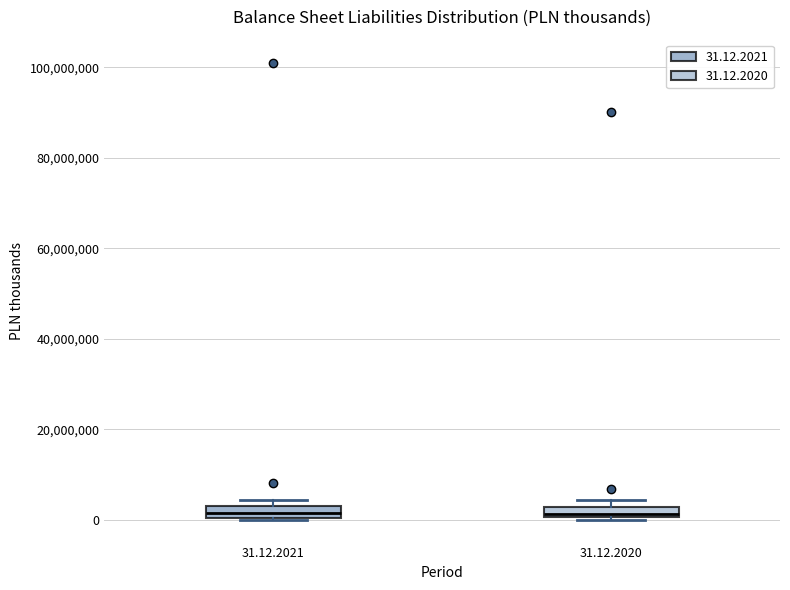

Where does the median line of the box for 31.12.2021 sit on the y-axis? The values are not printed on the chart, so give them approximately, as read against the axis.

2000000